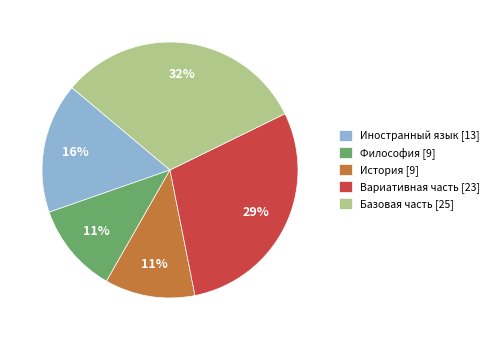

What is the largest slice in the pie chart?

Базовая часть [25]